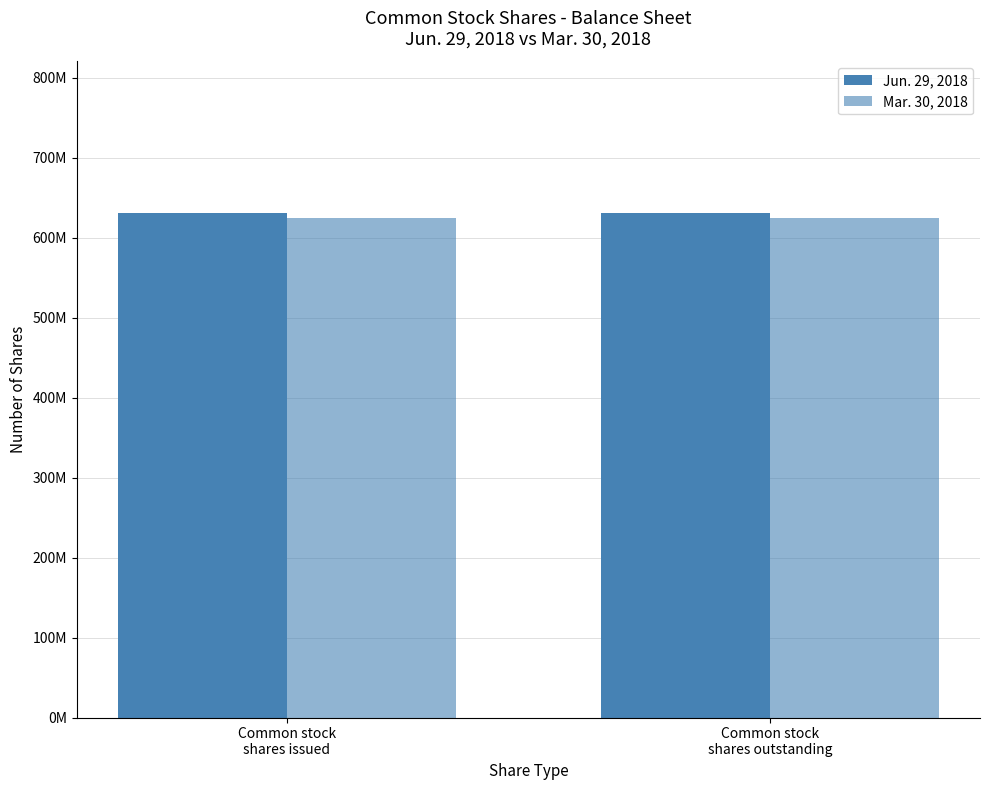

What is the difference between the highest and lowest values at Common stock
shares issued?

7000000